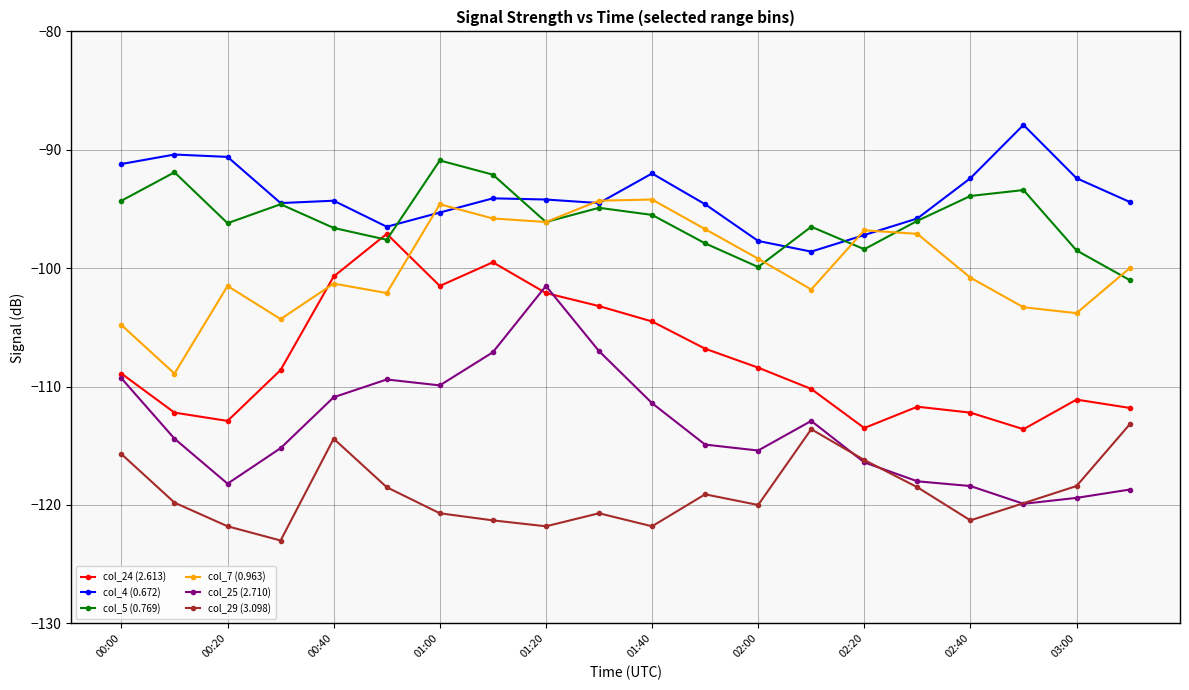

The value of col_25 (2.710) at 00:20 is -118.2. True or false?

True